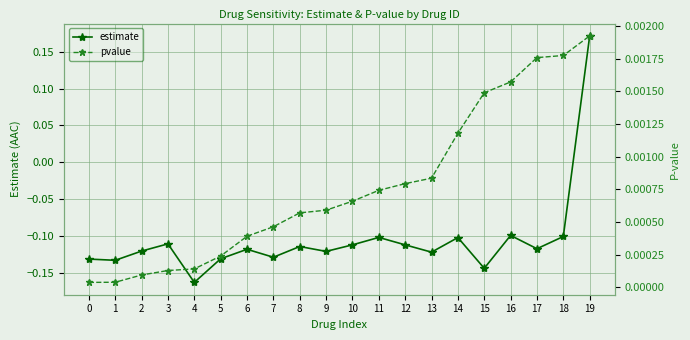

At which category does the chart reach its peak across all series?

19